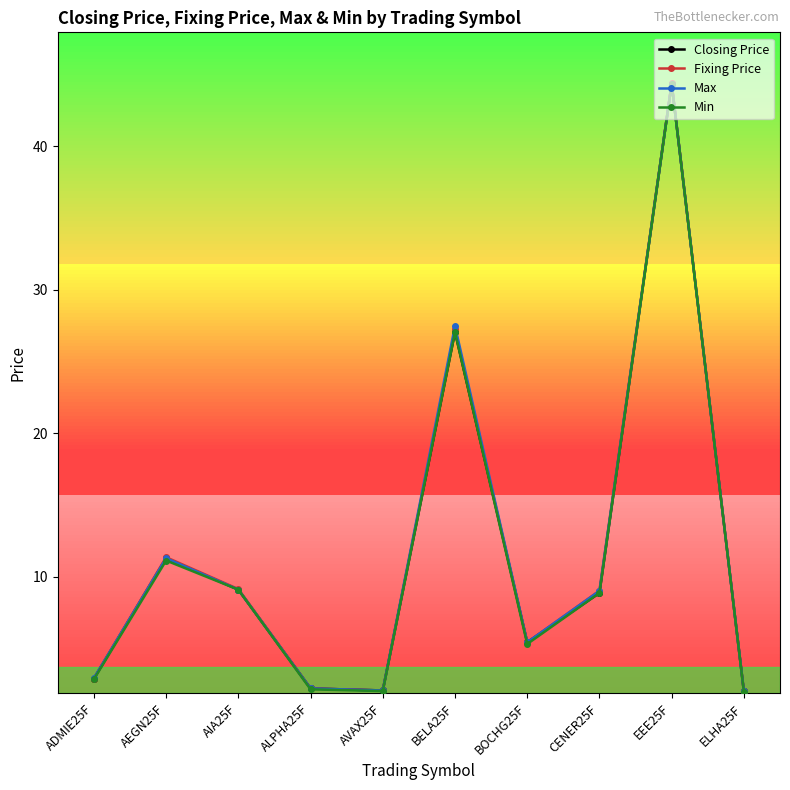

Which series changed the most between ADMIE25F and AIA25F?

Min